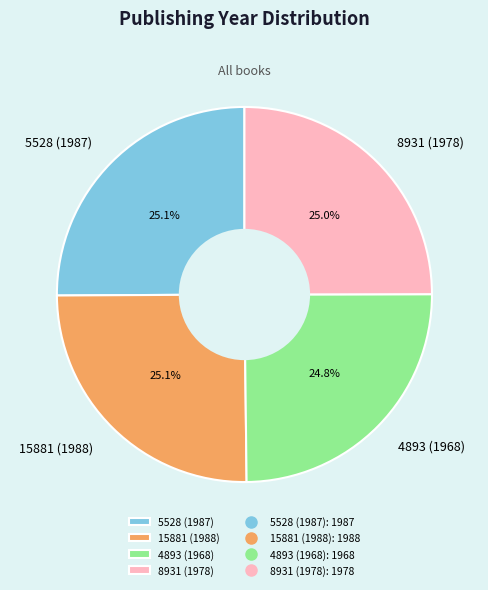

The 5528 (1987) slice represents 25% of the pie. True or false?

True